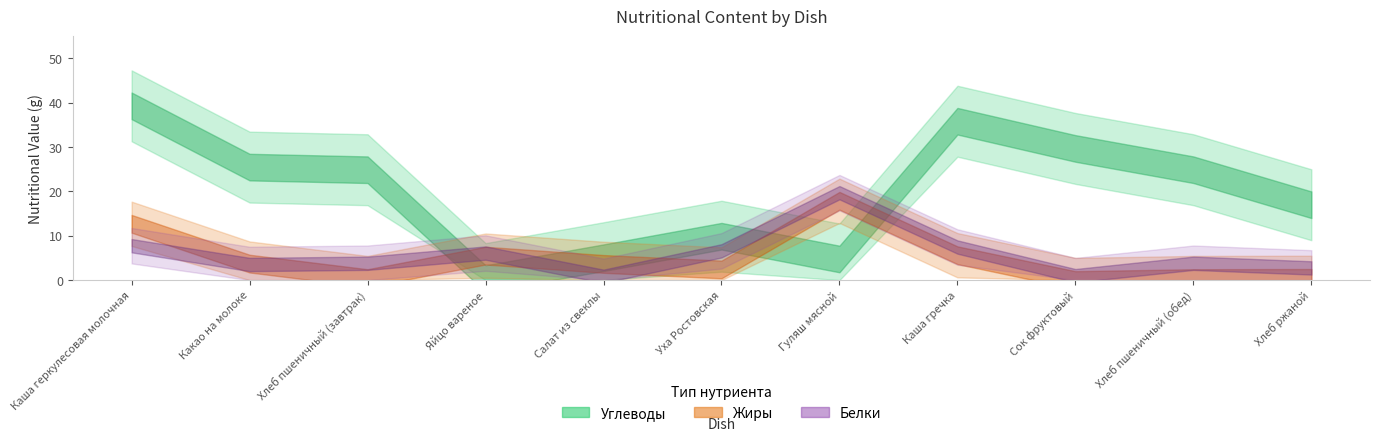

Is this an area chart (filled region under the line)?

No